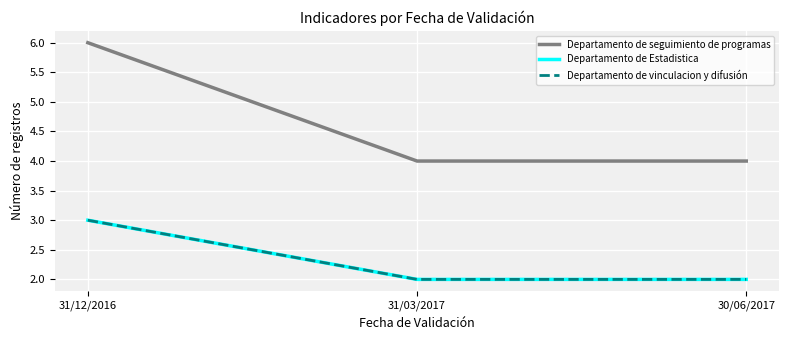

Does the chart display data point markers on the line(s)?

No